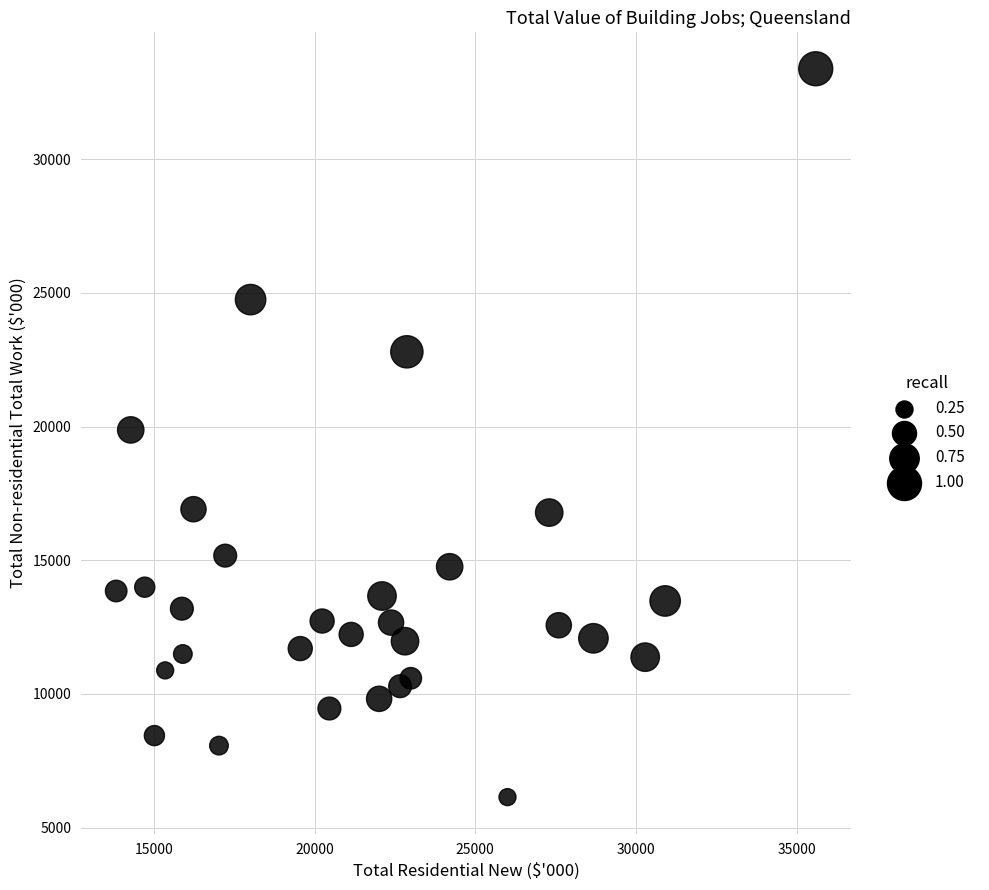

What is the range of Y values (max minus min)?

27241